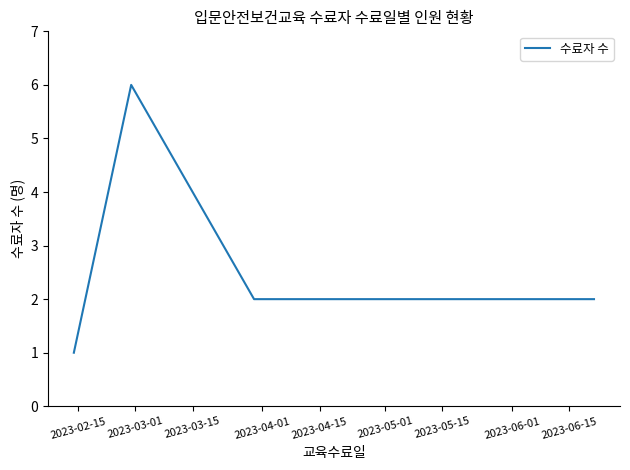

What is the difference between the maximum and minimum values?

5